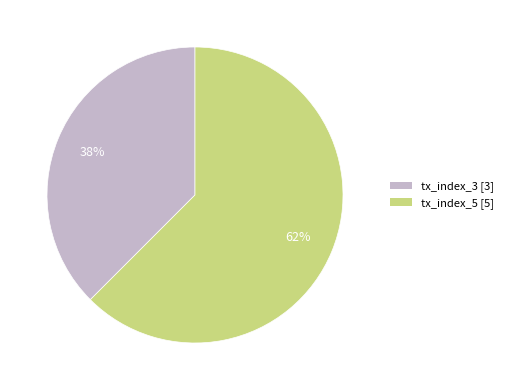

Which slice represents more than half of the pie?

tx_index_5